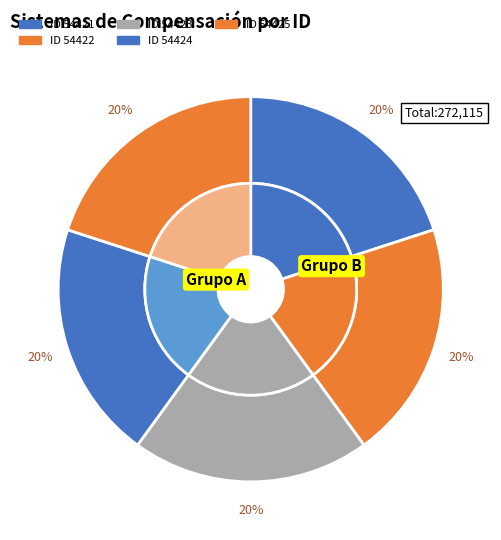

Which category has the biggest portion of the pie?

54425